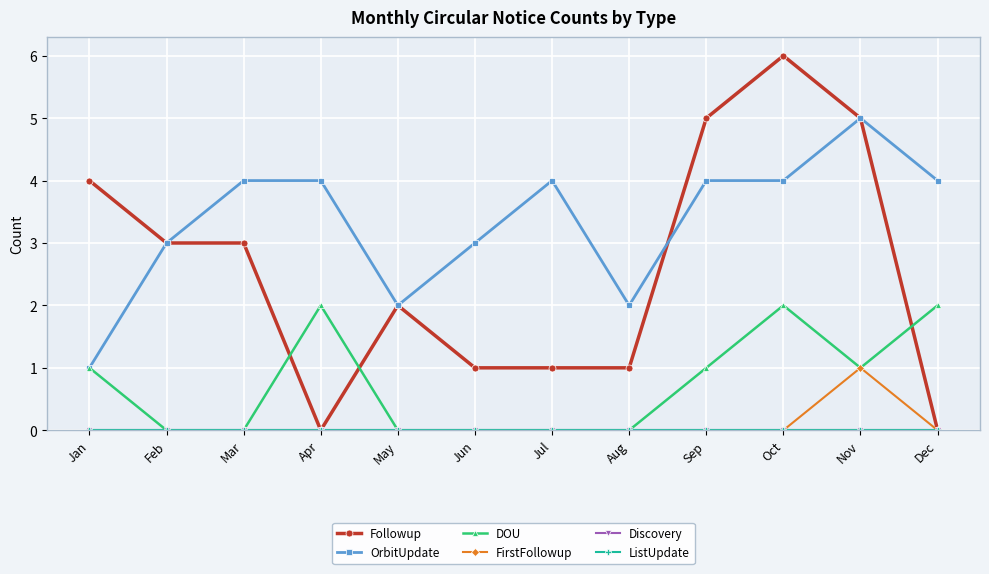

What is the sum of all Followup values?

31